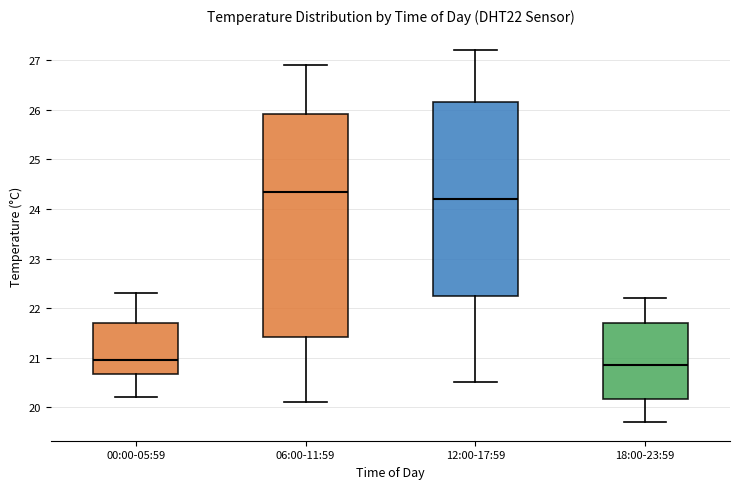

Which box is the tallest, from its lower edge to its upper edge?

06:00-11:59